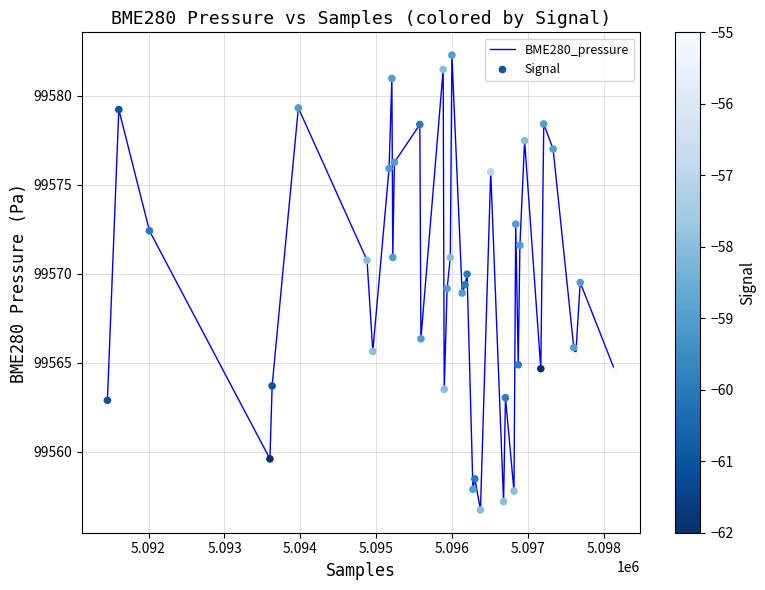

What is the minimum value shown in the chart?

99556.7